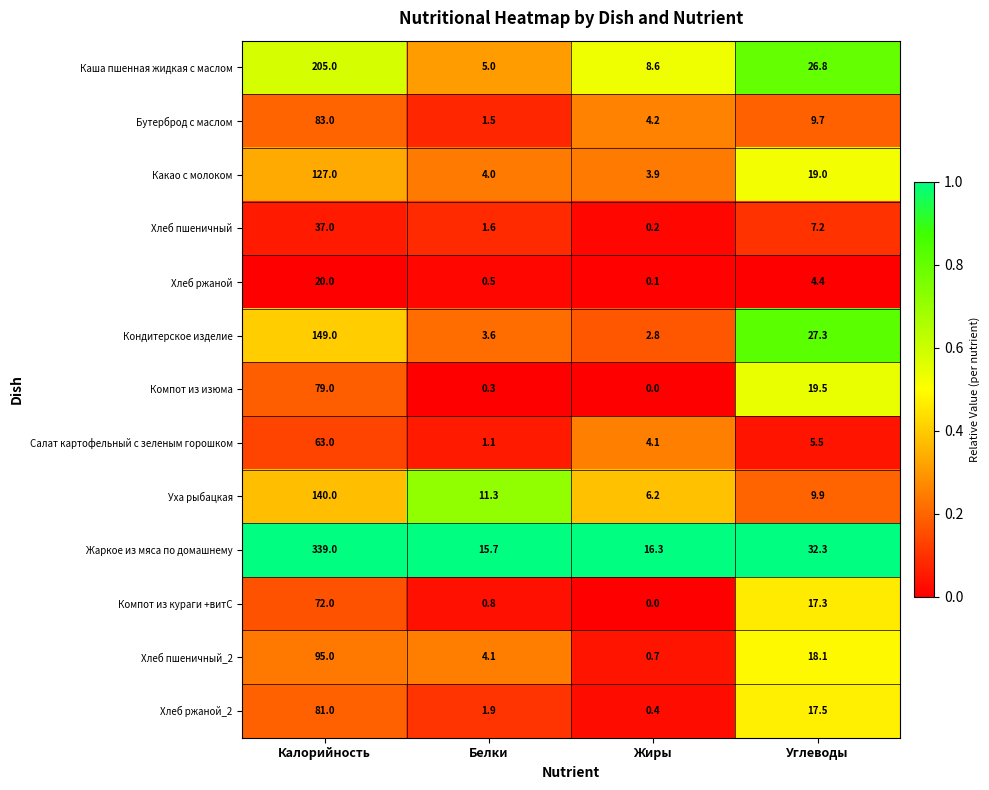

What is the difference between the highest and lowest values at Калорийность?

319.0